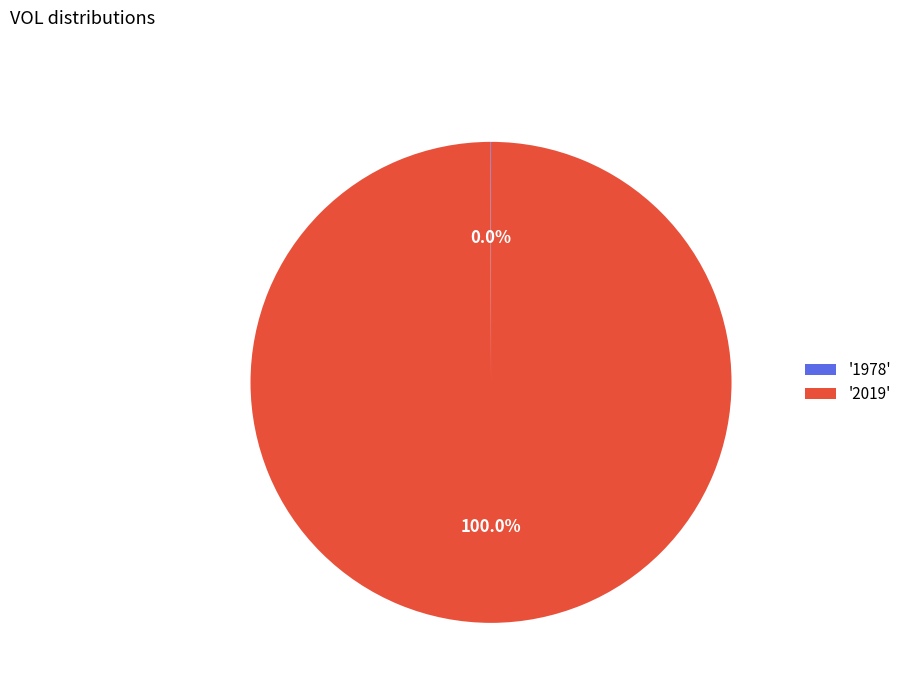

Does any single category account for the majority?

Yes